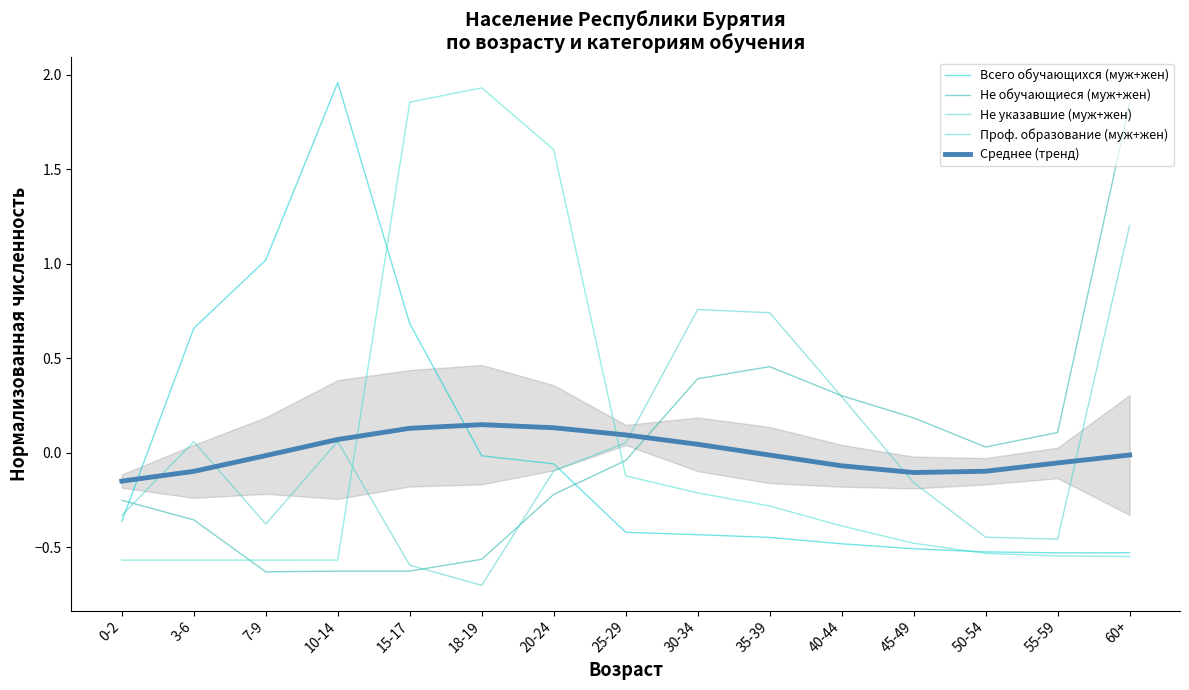

What are all the series names shown in the legend?

Всего обучающихся (муж+жен), Не обучающиеся (муж+жен), Не указавшие (муж+жен), Проф. образование (муж+жен), Среднее (тренд)